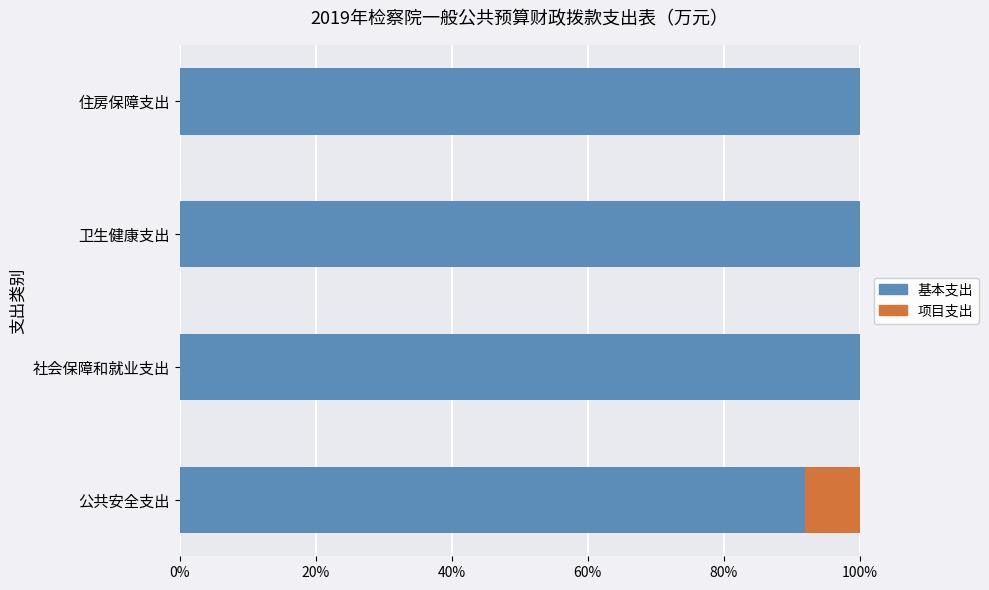

What is the sum of all 基本支出 values?

391.9